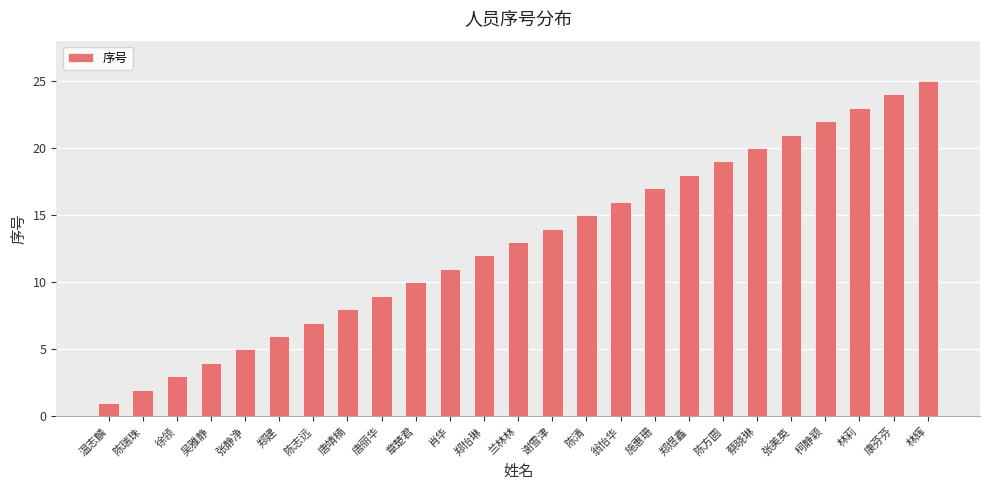

Rank the categories by value from lowest to highest.

温志麟, 陈瑞珠, 徐领, 吴雅静, 张静净, 郑建, 陈志远, 唐靖楠, 唐丽华, 章楚君, 肖华, 郑怡琳, 兰林林, 谢雪津, 陈清, 翁怡华, 施惠珊, 郑煜鑫, 陈方圆, 蔡晓琳, 张美英, 柯静颖, 林莉, 康芬芬, 林辉